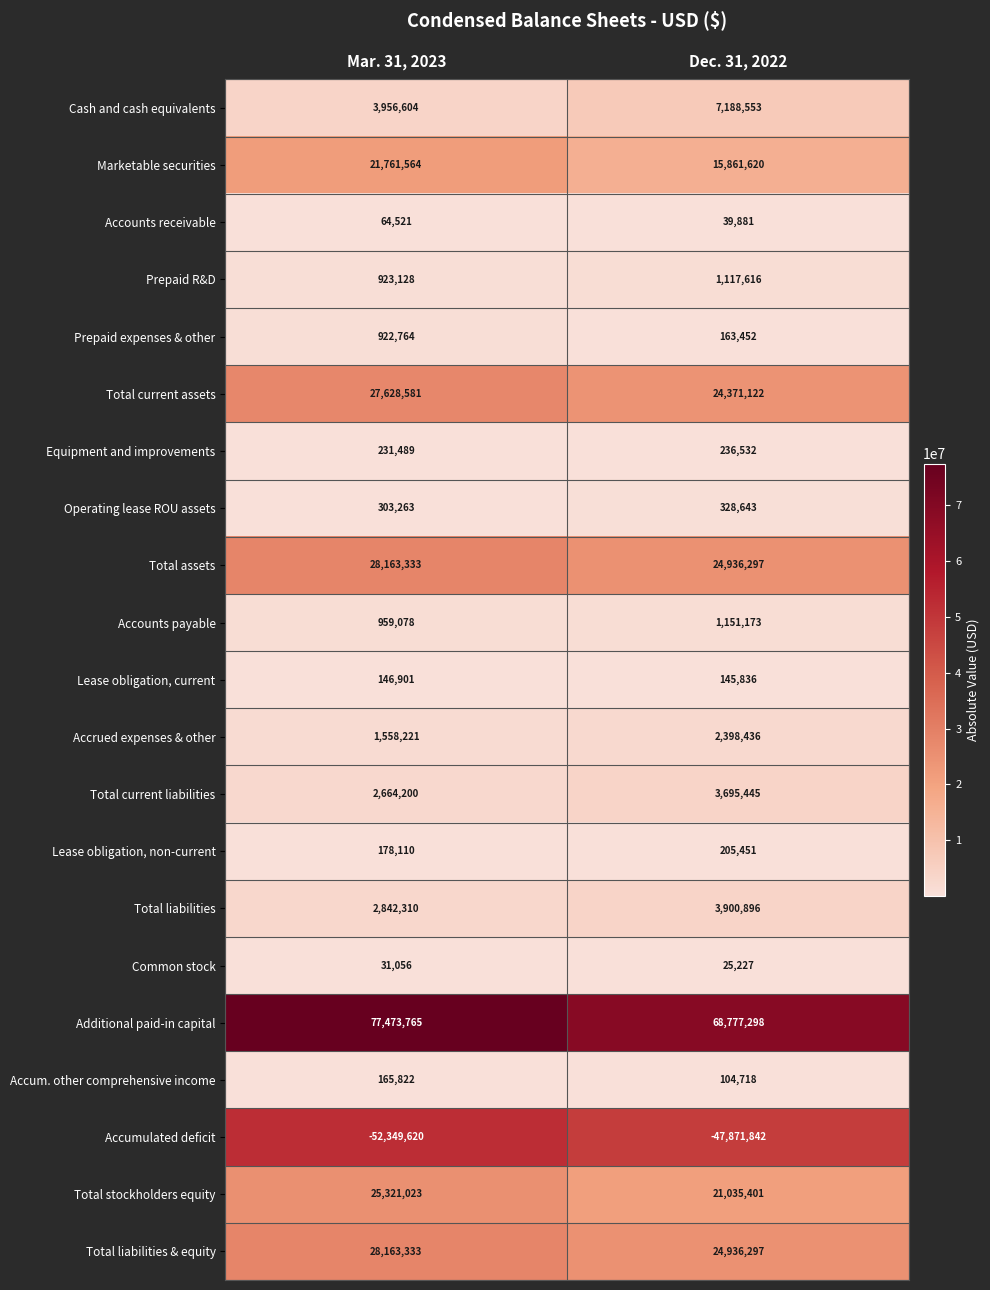

At which label does Accum. other comprehensive income reach its peak?

Mar. 31, 2023